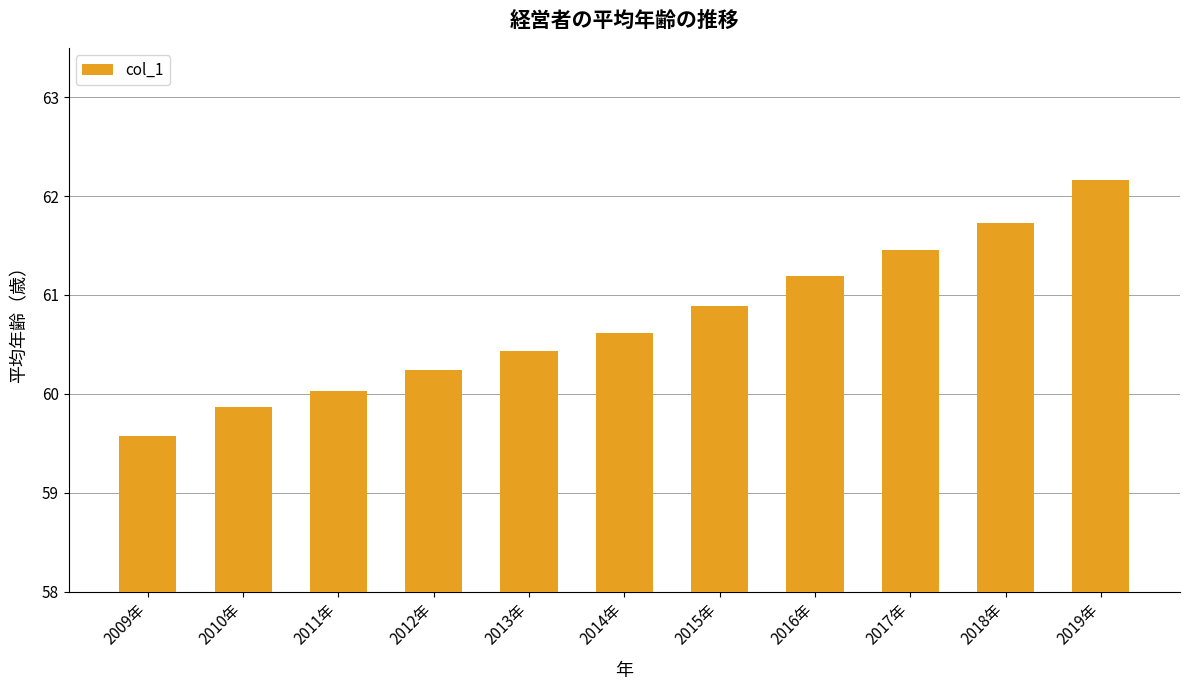

Count the number of categories in the chart.

11